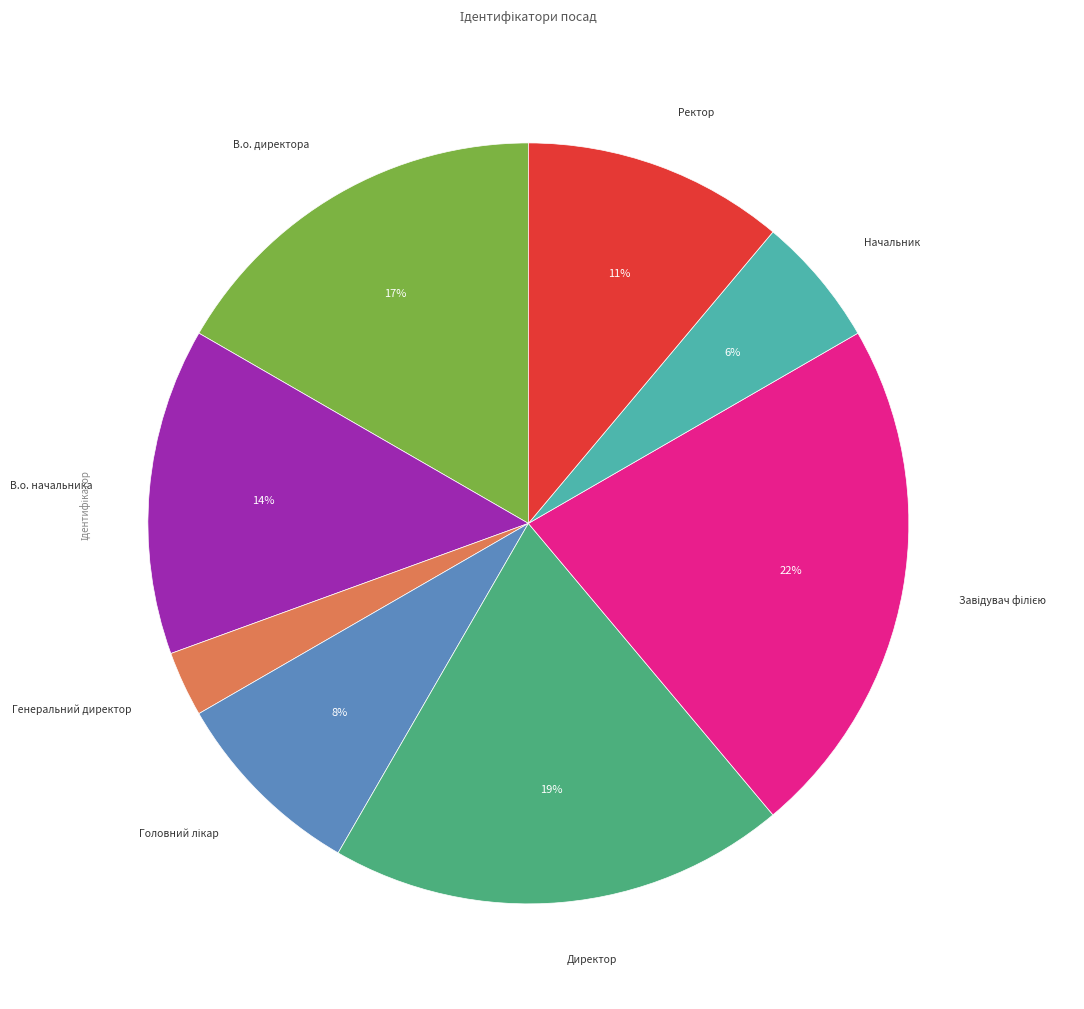

To the nearest percent, what is the difference between the largest and smallest slice percentages?

19%